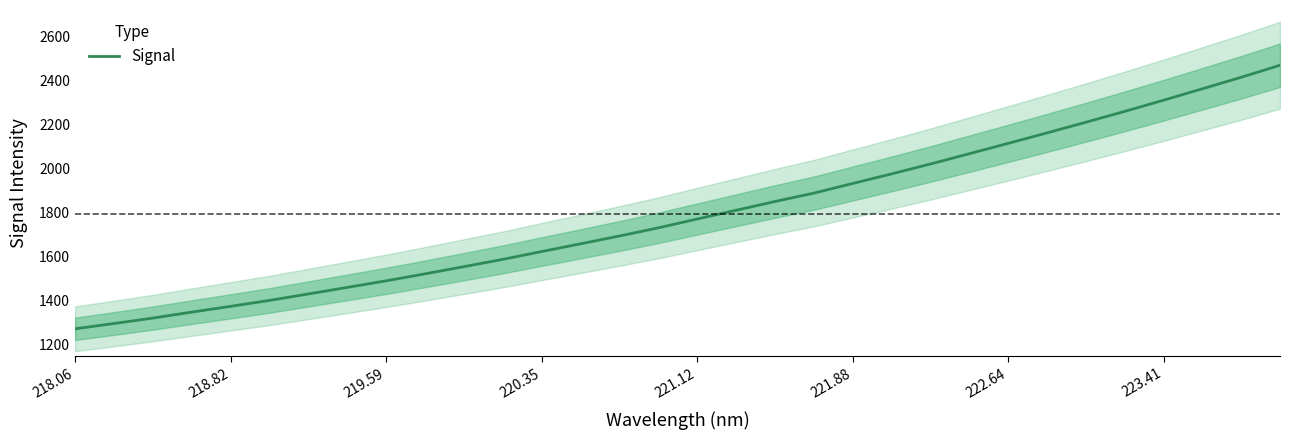

At which category does the chart reach its minimum across all series?

218.06